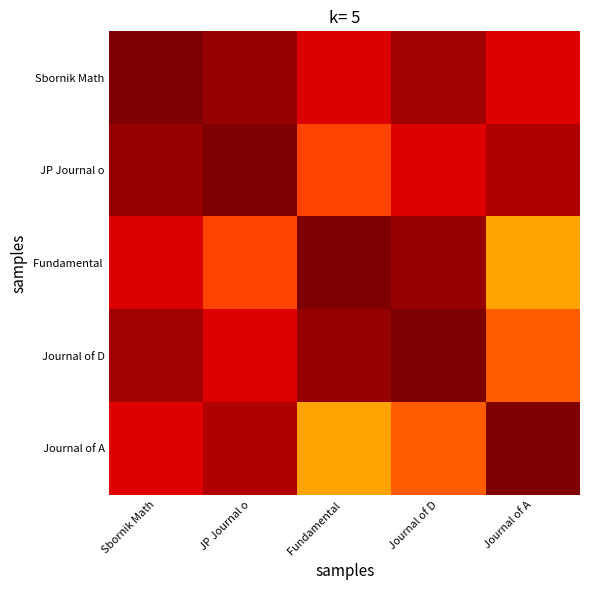

At how many categories does at least one series exceed 0?

5